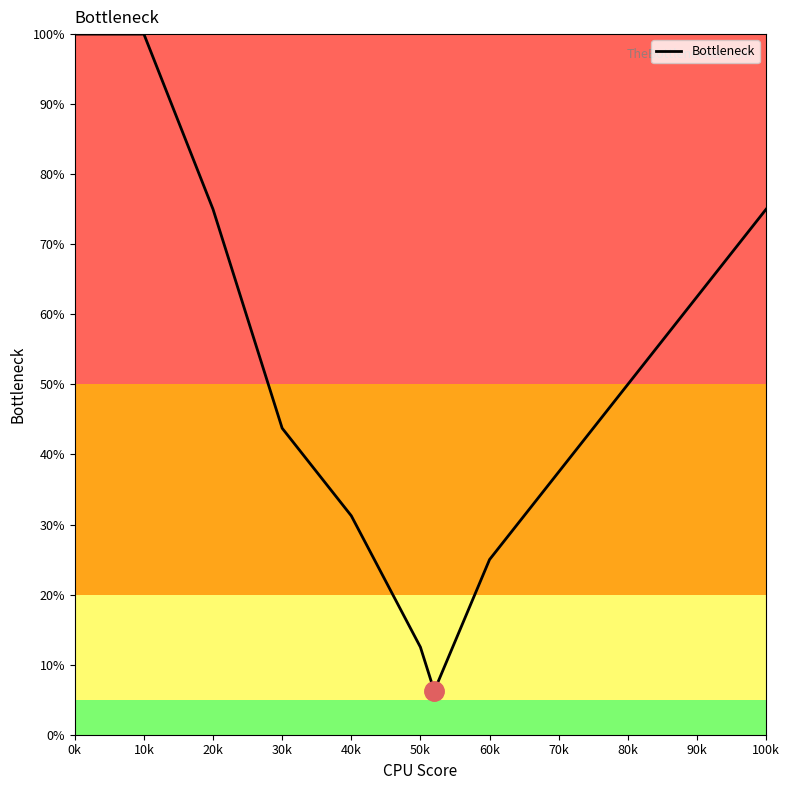

What is the greatest value displayed?

100.0